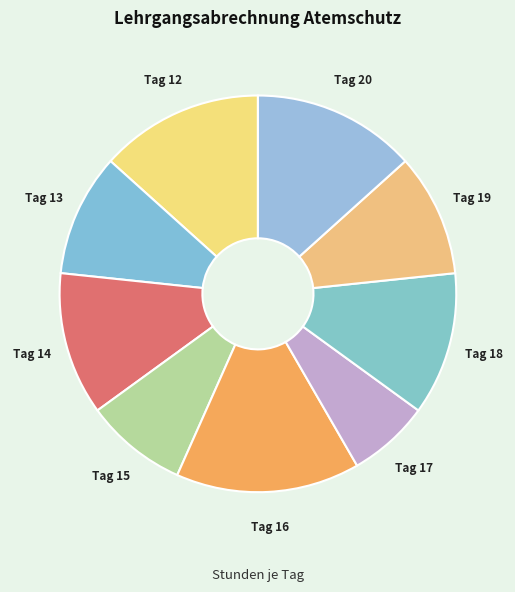

Is the sum of Tag 15 and Tag 19 greater than half?

No